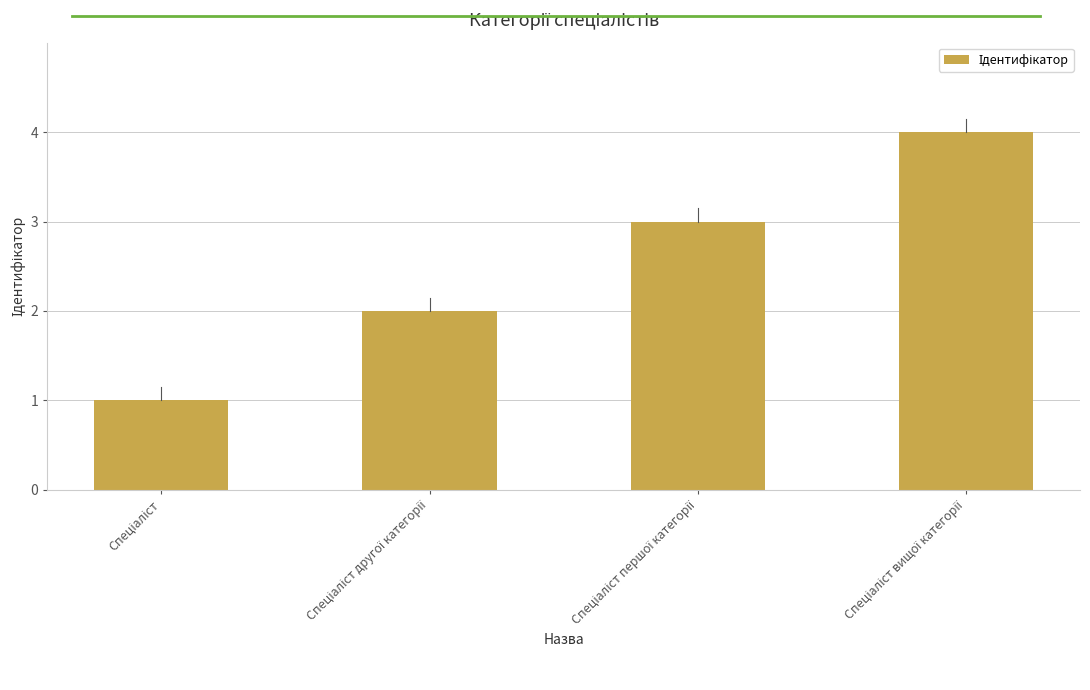

What is the maximum value shown in the chart?

4